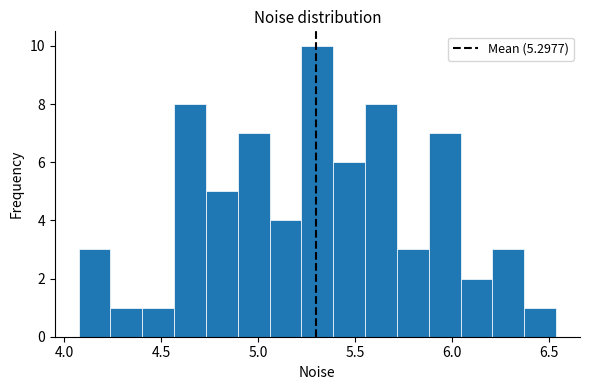

Read against the x-axis, roughly where is the centre of the tallest bar?

5.30